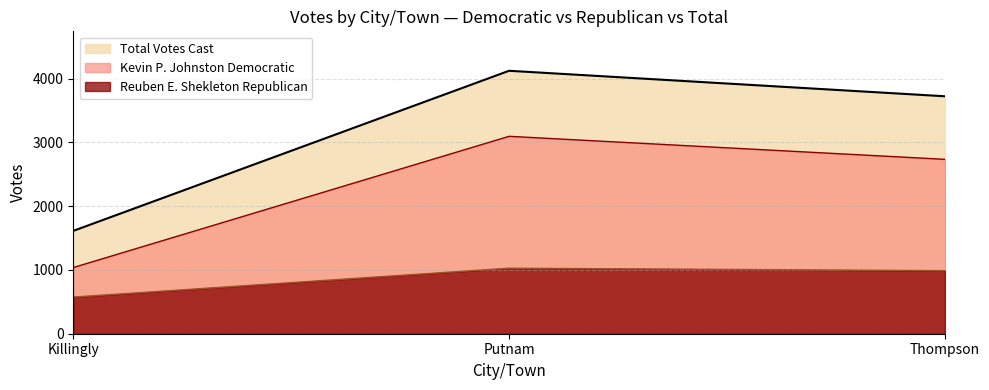

How many data points in Kevin P. Johnston Democratic are less than 2735?

1